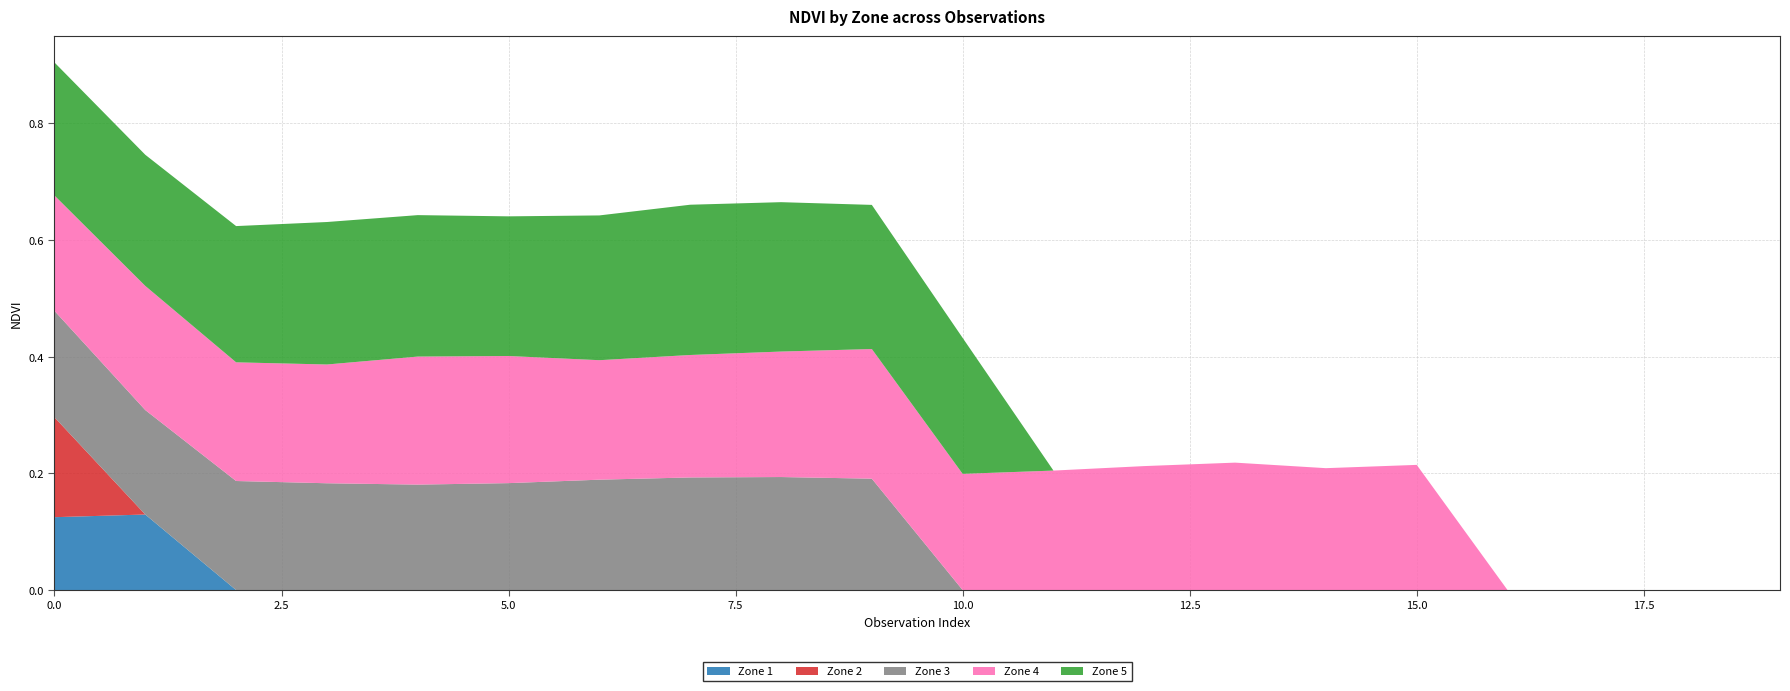

Reading right to left, extract all data points from this chart.

Zone 1: 19=0.0	18=0.0	17=0.0	16=0.0	15=0.0	14=0.0	13=0.0	12=0.0	11=0.0	10=0.0	9=0.0	8=0.0	7=0.0	6=0.0	5=0.0	4=0.0	3=0.0	2=0.0	1=0.1	0=0.1
Zone 2: 19=0.0	18=0.0	17=0.0	16=0.0	15=0.0	14=0.0	13=0.0	12=0.0	11=0.0	10=0.0	9=0.0	8=0.0	7=0.0	6=0.0	5=0.0	4=0.0	3=0.0	2=0.0	1=0.0	0=0.2
Zone 3: 19=0.0	18=0.0	17=0.0	16=0.0	15=0.0	14=0.0	13=0.0	12=0.0	11=0.0	10=0.0	9=0.2	8=0.2	7=0.2	6=0.2	5=0.2	4=0.2	3=0.2	2=0.2	1=0.2	0=0.2
Zone 4: 19=0.0	18=0.0	17=0.0	16=0.0	15=0.2	14=0.2	13=0.2	12=0.2	11=0.2	10=0.2	9=0.2	8=0.2	7=0.2	6=0.2	5=0.2	4=0.2	3=0.2	2=0.2	1=0.2	0=0.2
Zone 5: 19=0.0	18=0.0	17=0.0	16=0.0	15=0.0	14=0.0	13=0.0	12=0.0	11=0.0	10=0.2	9=0.2	8=0.3	7=0.3	6=0.2	5=0.2	4=0.2	3=0.2	2=0.2	1=0.2	0=0.2